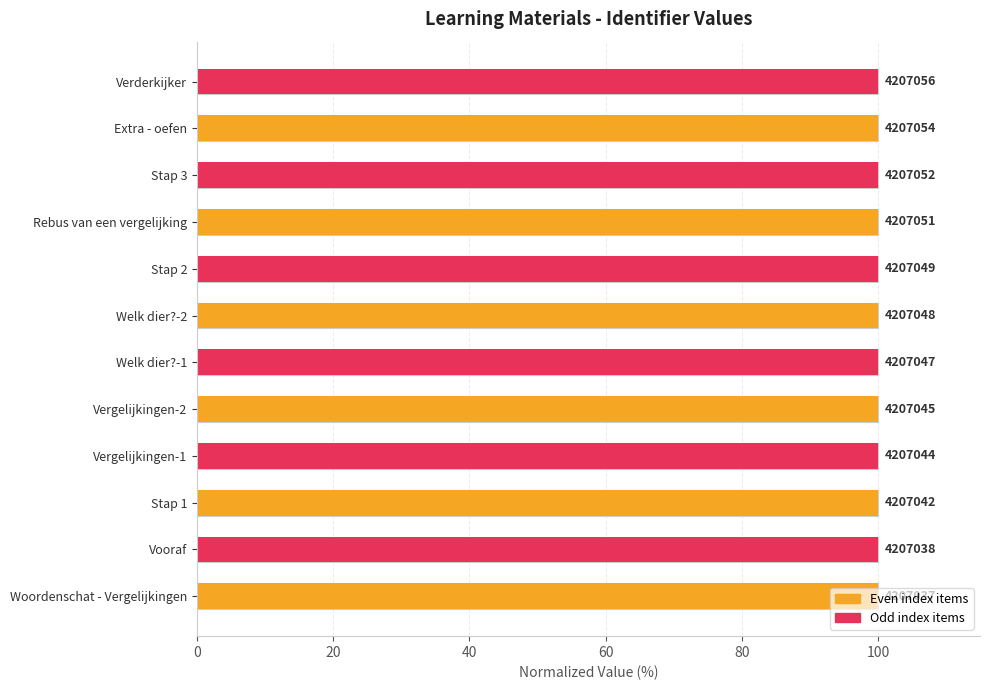

The value at Woordenschat - Vergelijkingen is 100.0. True or false?

True